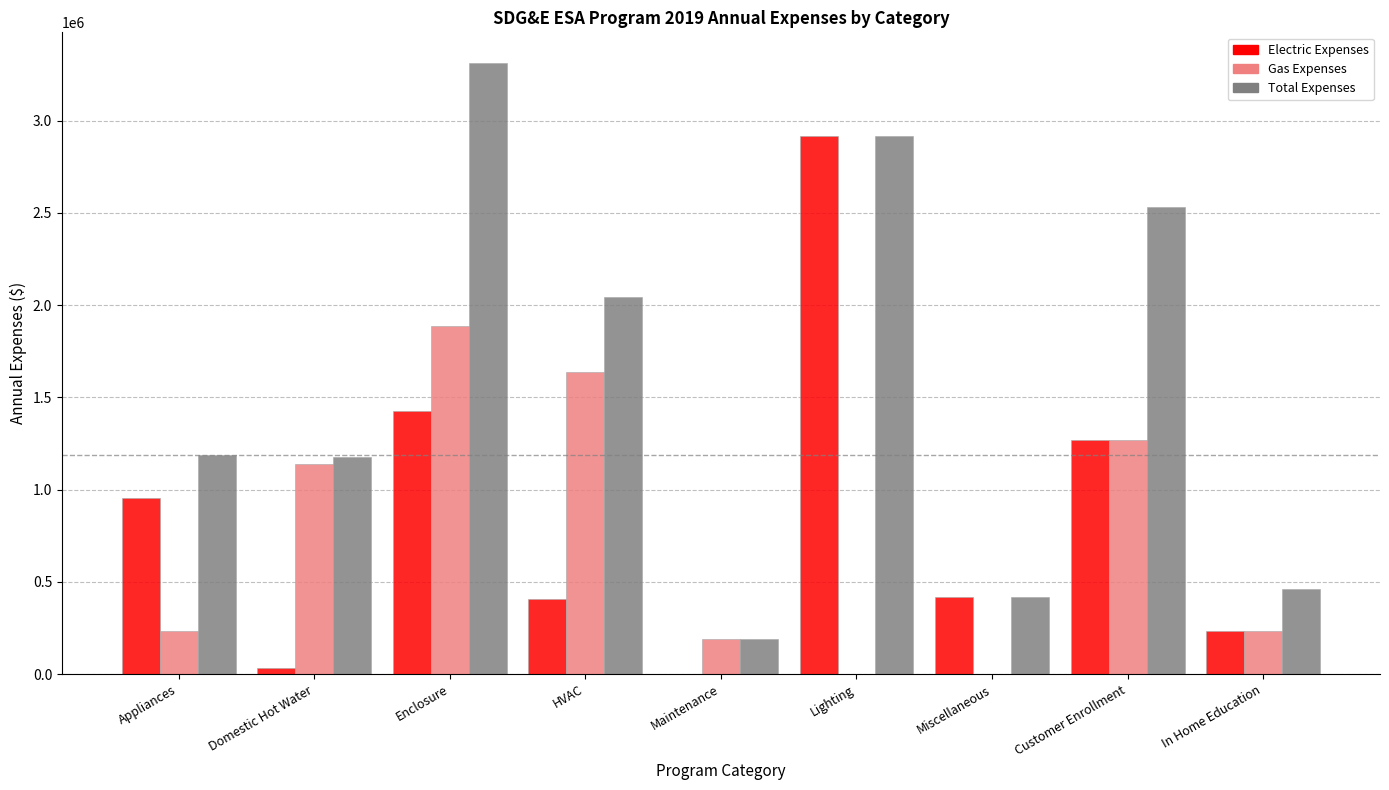

What is the sum of the Electric Expenses values at Maintenance and Miscellaneous?

418544.7